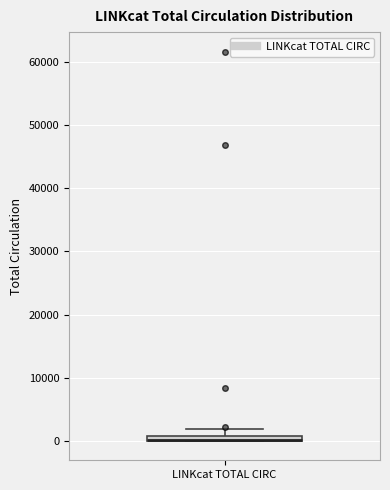

Where does the upper whisker of the box for LINKcat TOTAL CIRC end on the y-axis? The values are not printed on the chart, so give them approximately, as read against the axis.

2000